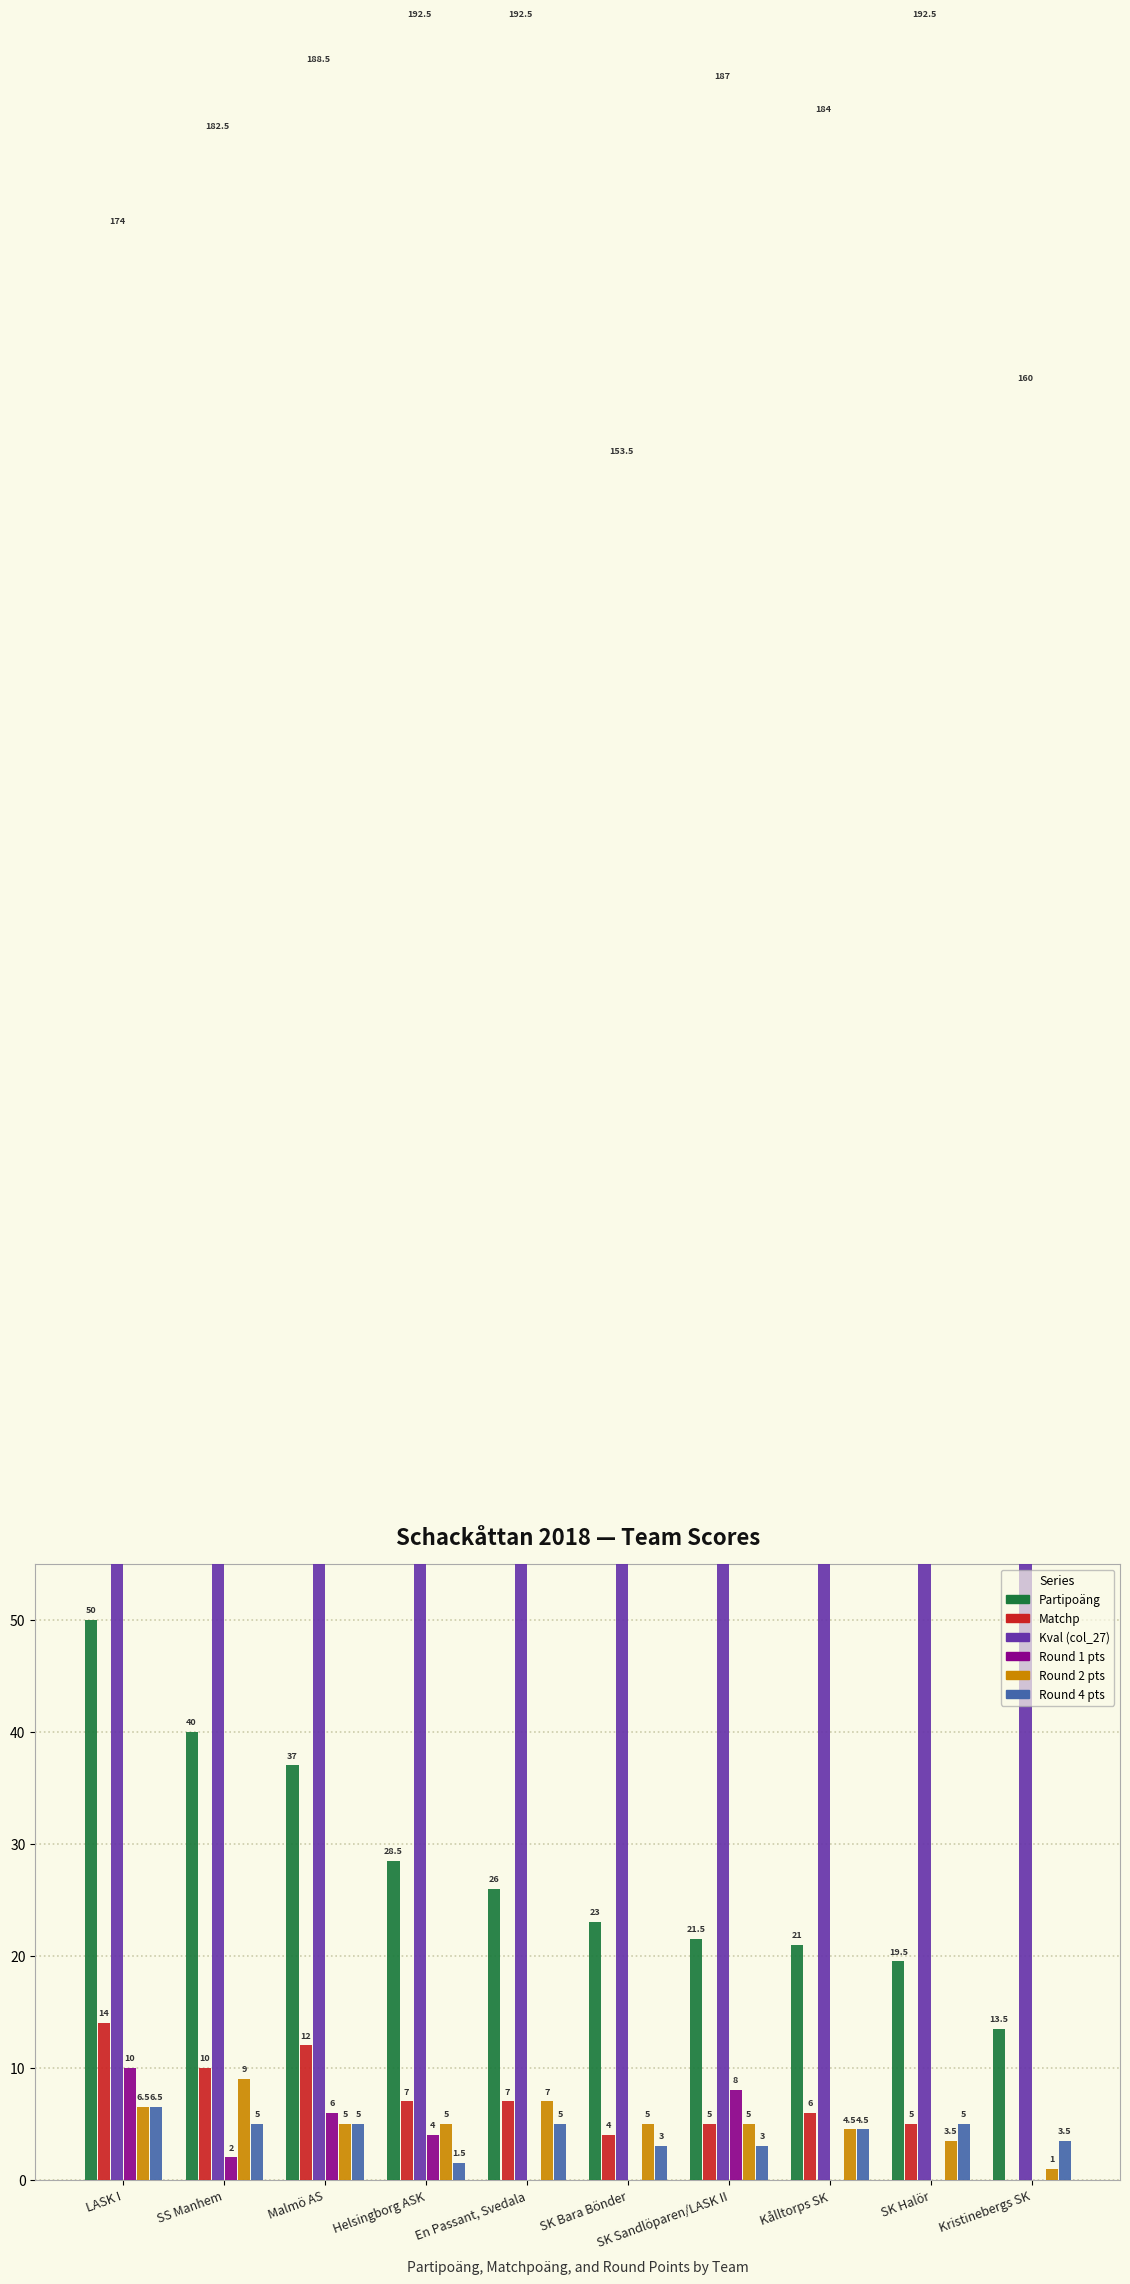

Between SK Bara Bönder and SK Halör, which is larger?

SK Bara Bönder